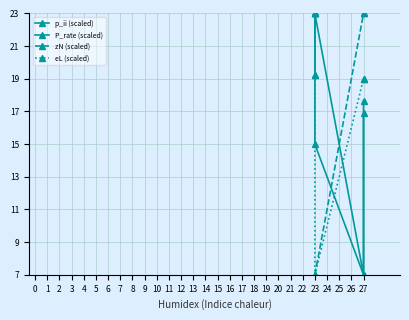

Which series has the largest total across all categories?

eL (scaled)